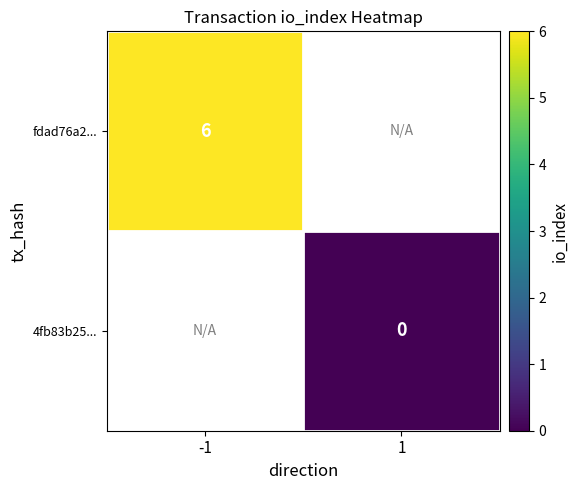

True or false: fdad76a2... has a value of 9 at -1.

False